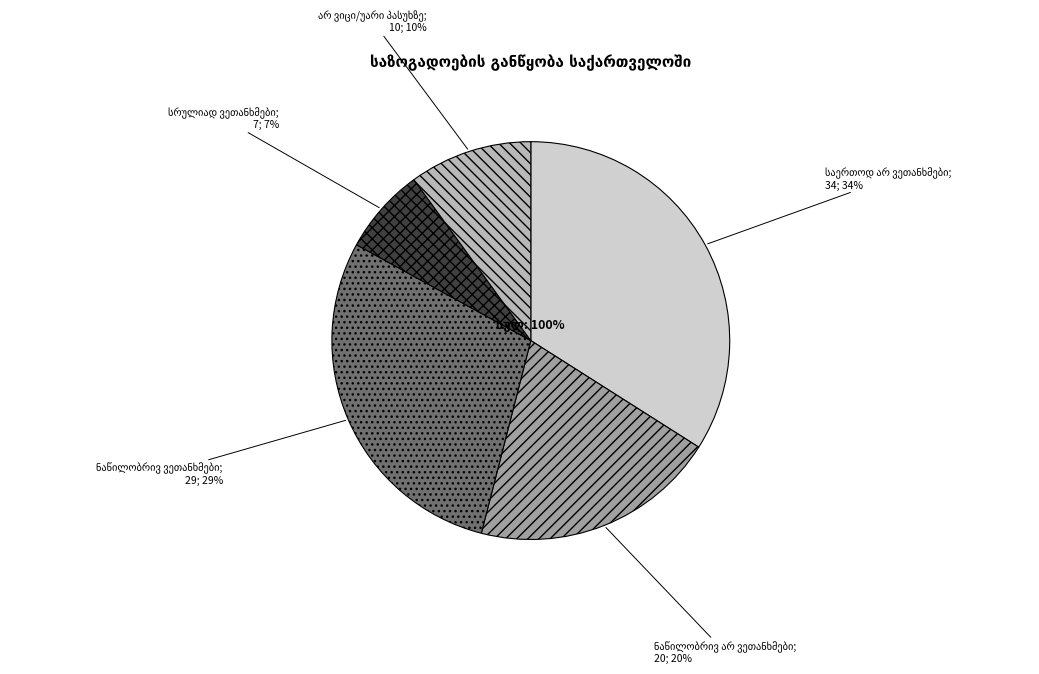

How many slices are in this pie chart?

5